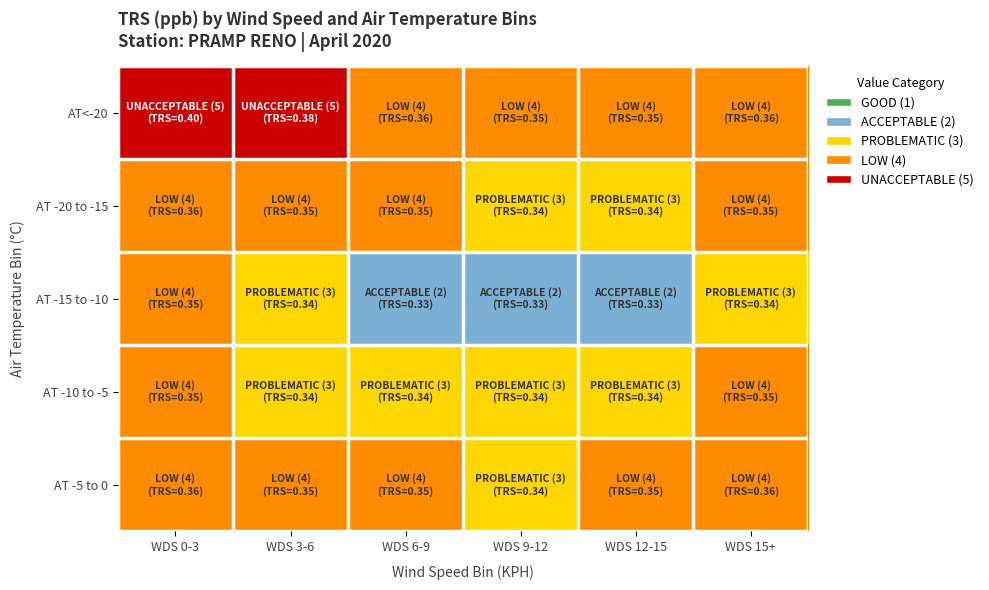

Which has a higher value, WDS 12-15 or WDS 0-3?

WDS 0-3